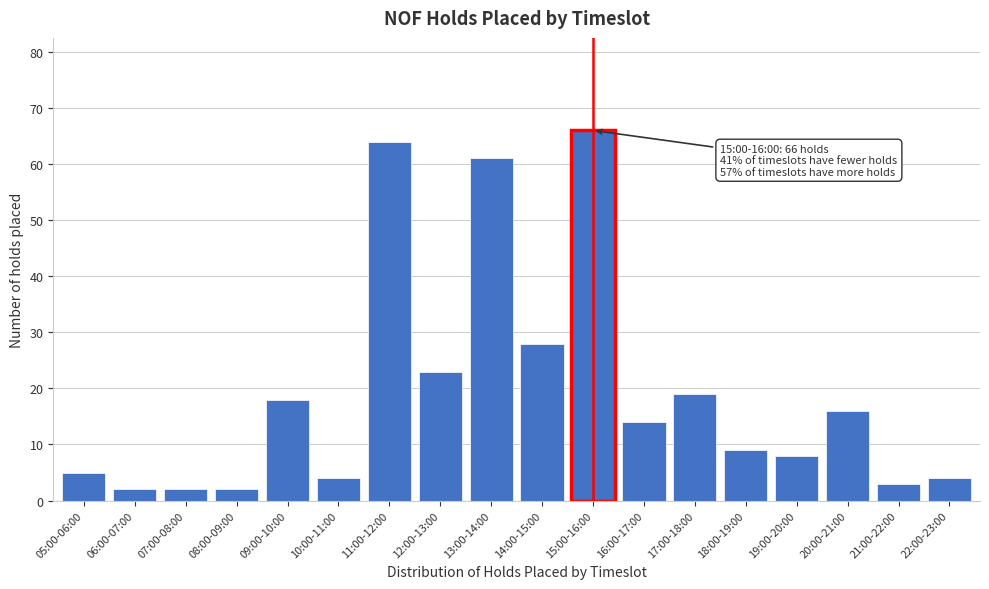

Reading left to right, extract all data points from this chart.

5	2	2	2	18	4	64	23	61	28	66	14	19	9	8	16	3	4